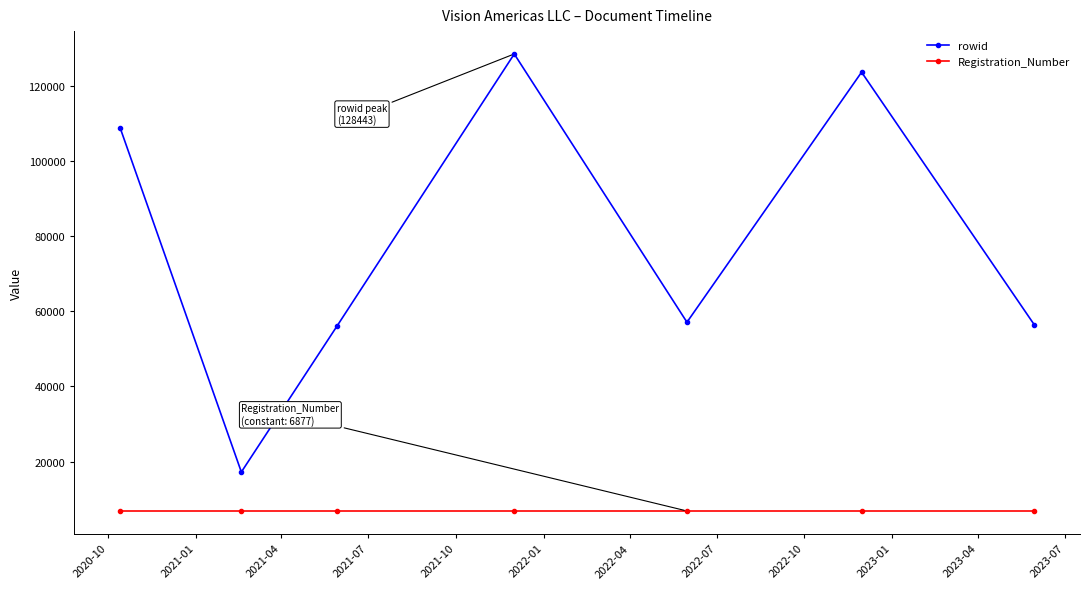

What is the value of the rowid point at the 3rd from the left?

55962